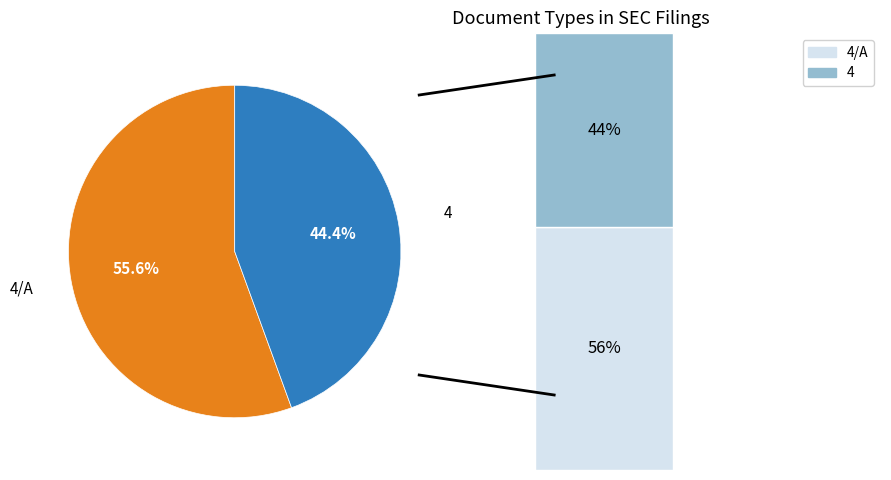

The 4 slice represents 44% of the pie. True or false?

True